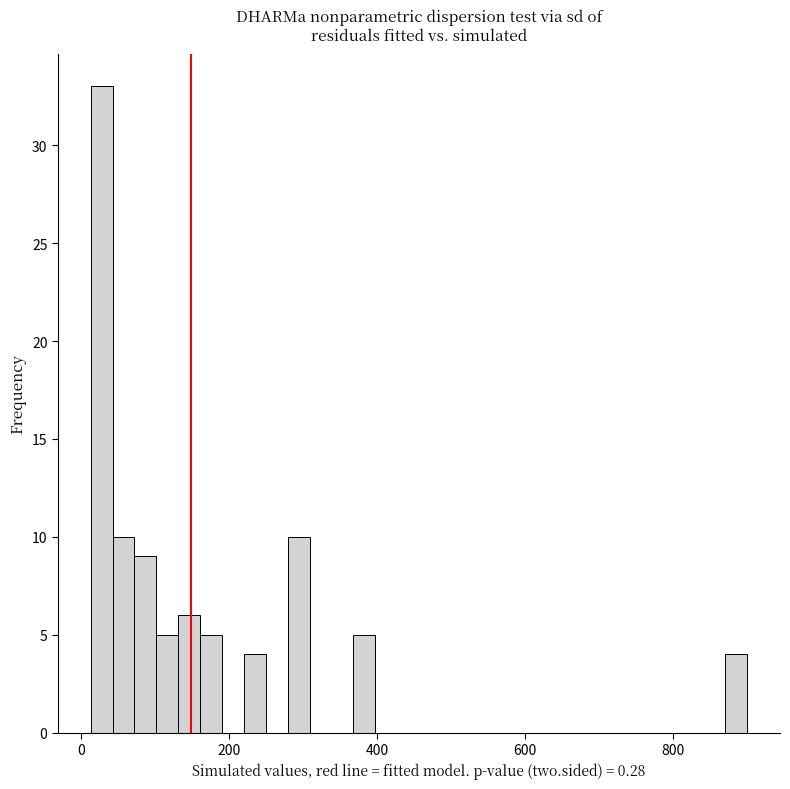

Around what value on the x-axis is the tallest bar? Give the approximate position of its centre, as read against the axis.

20